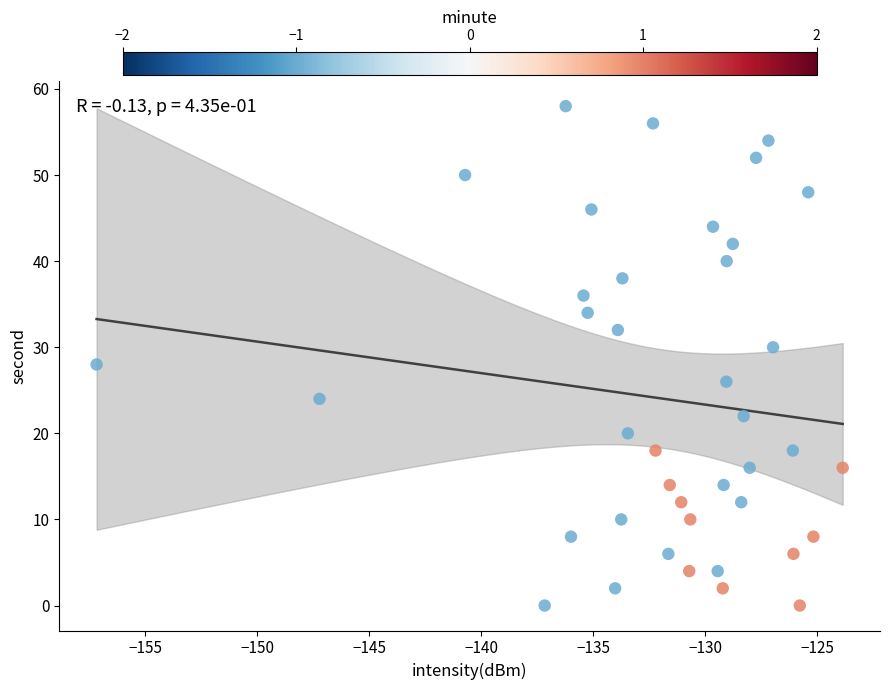

What is the range of Y values (max minus min)?

58